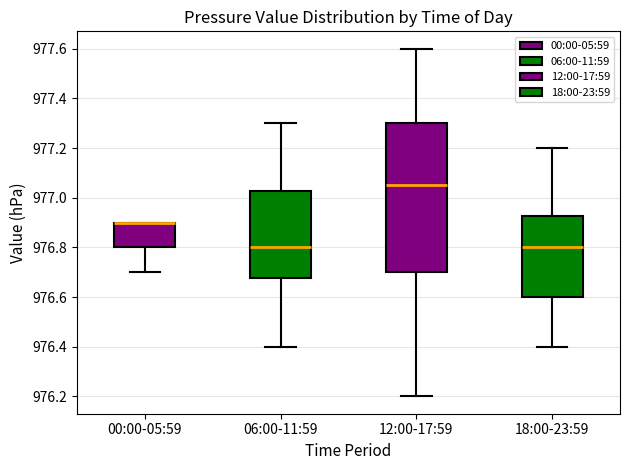

Comparing the boxes themselves (not the whiskers), which one is the tallest?

12:00-17:59